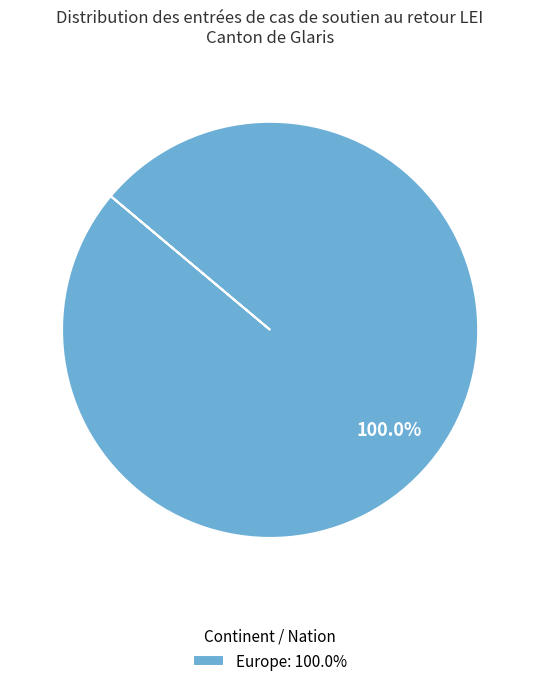

Rank the categories by value from highest to lowest.

Europe: 100.0%